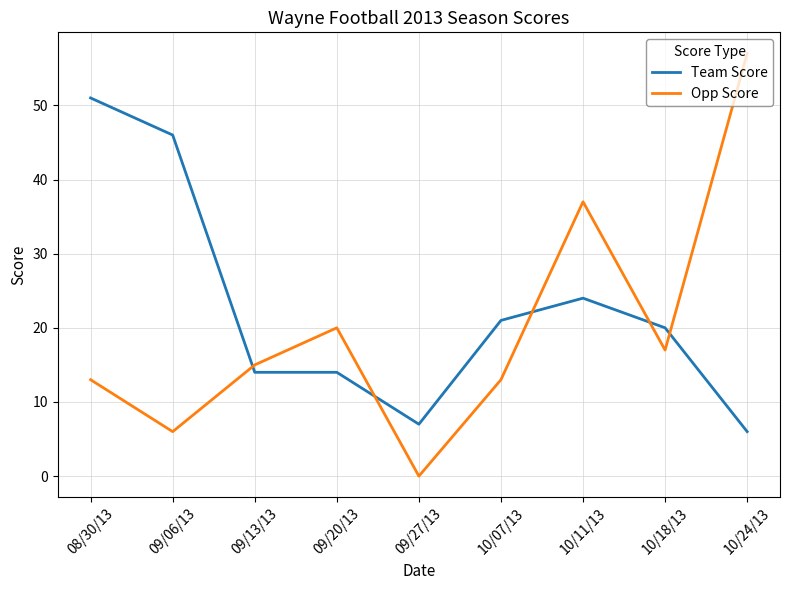

List the series in order of their overall mean, lowest first.

Opp Score, Team Score